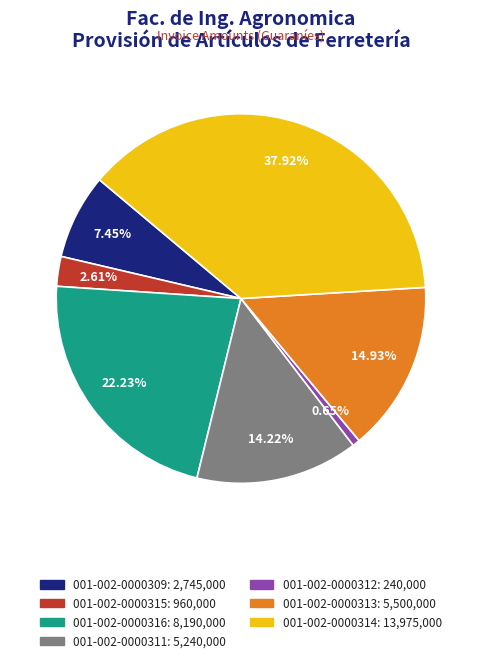

Which category has the biggest portion of the pie?

001-002-0000314